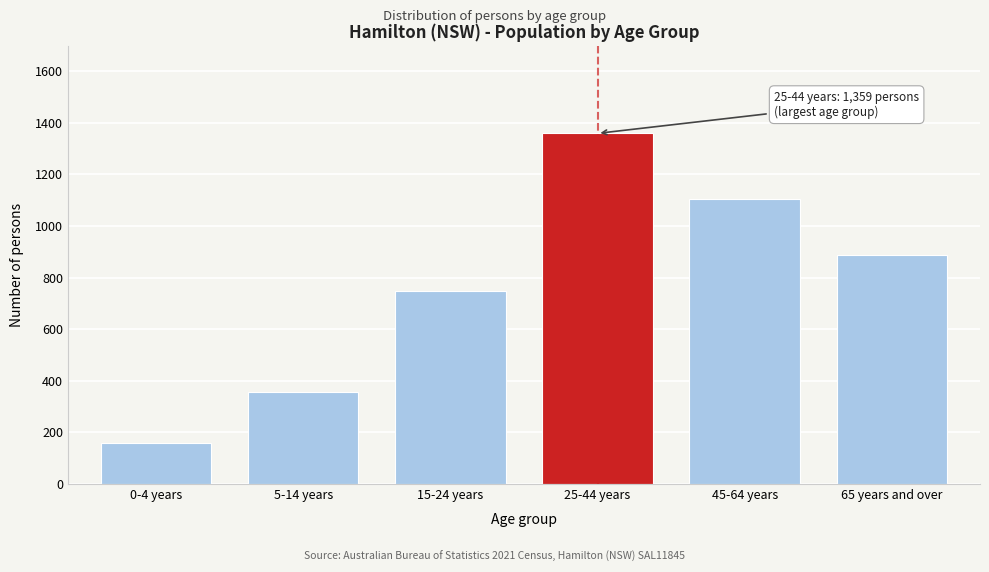

Reading left to right, what are all the values shown in this chart?

160	355	747	1359	1104	887